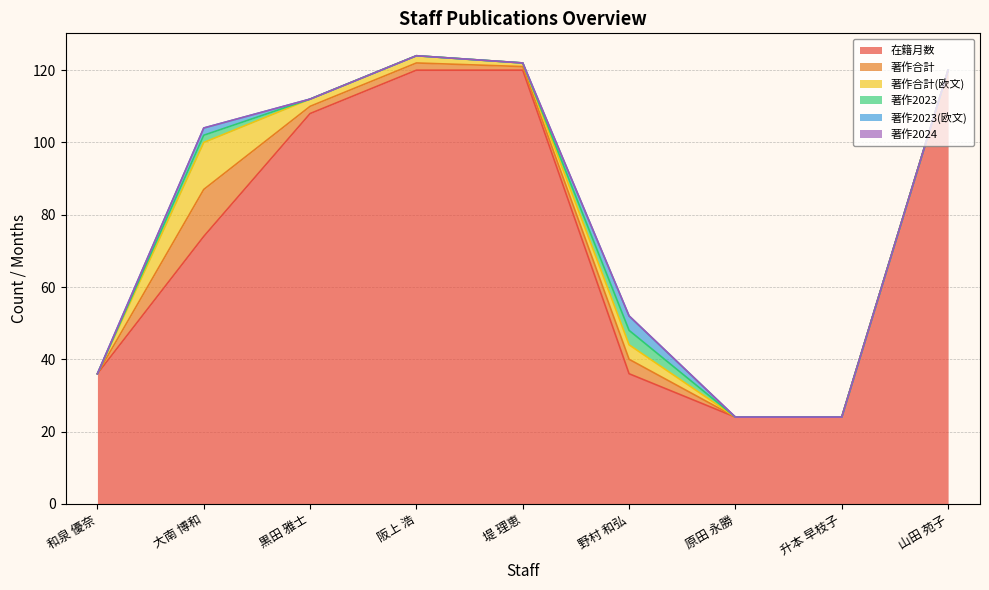

True or false: 在籍月数 and 著作2024 cross at least once.

False